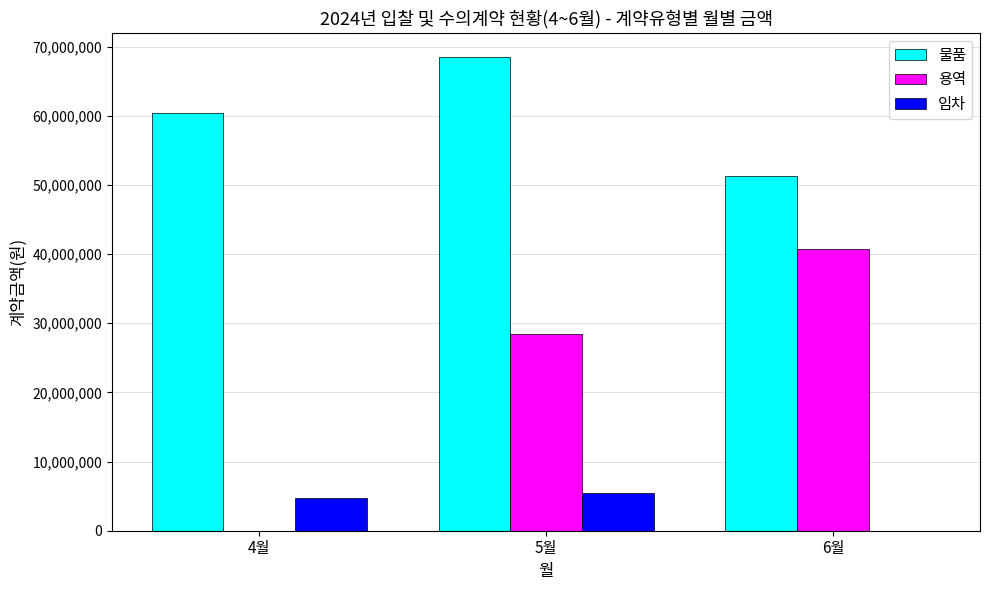

What is the average value of the 물품 series?

60034333